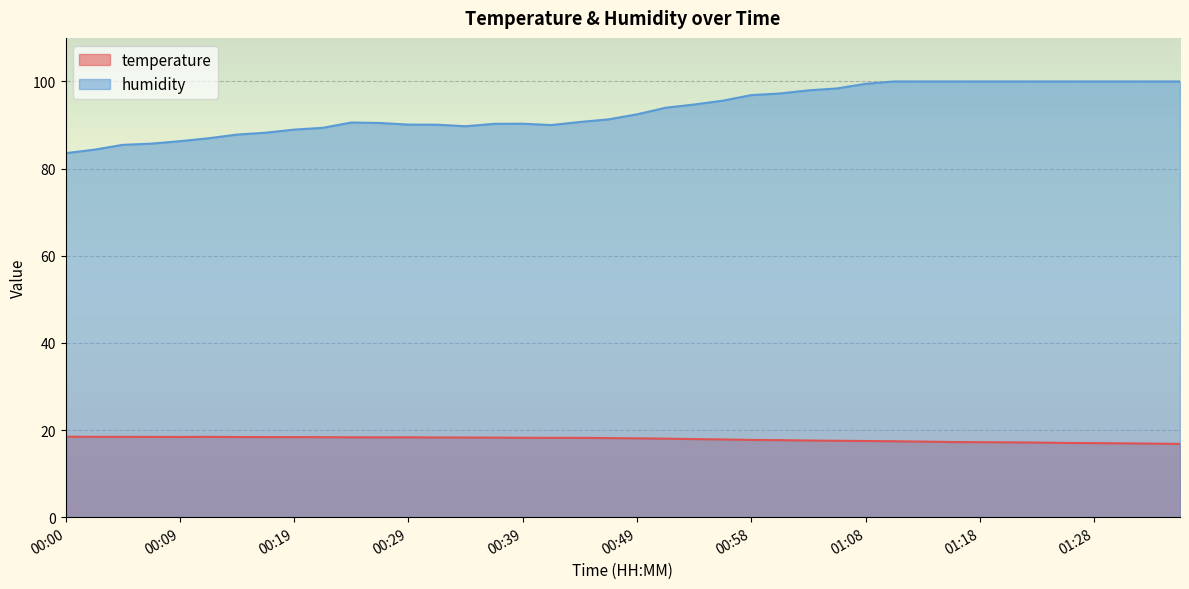

True or false: temperature has a value of 17.5 at 01:08.

True